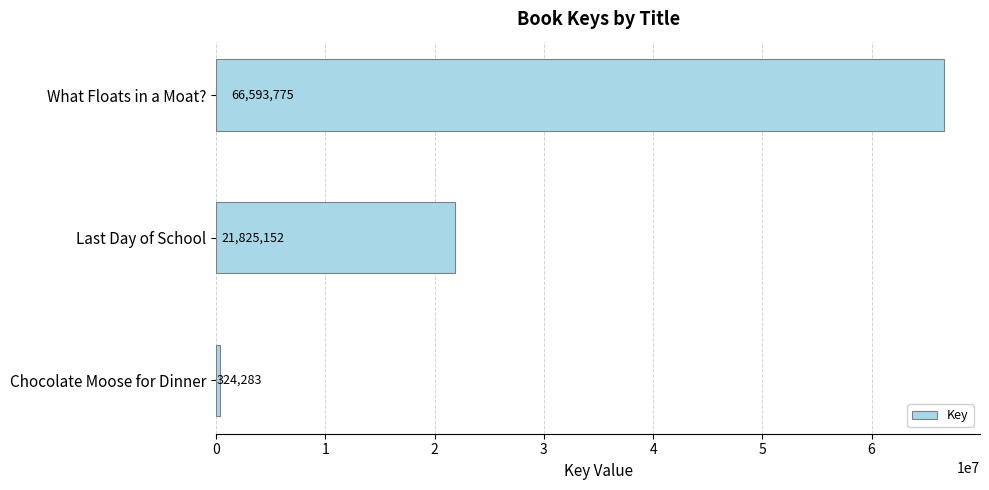

List the labels in order of value, smallest first.

Chocolate Moose for Dinner, Last Day of School, What Floats in a Moat?